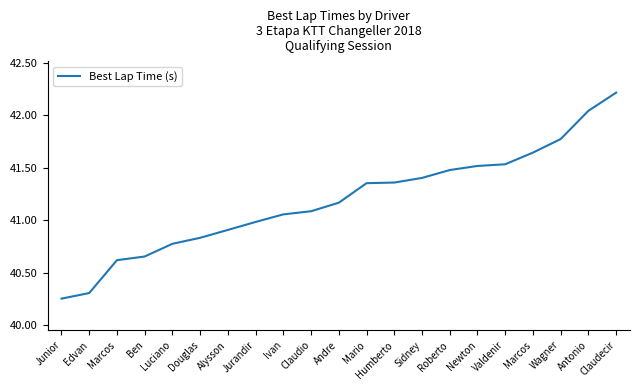

Count the number of values greater than 41.

13